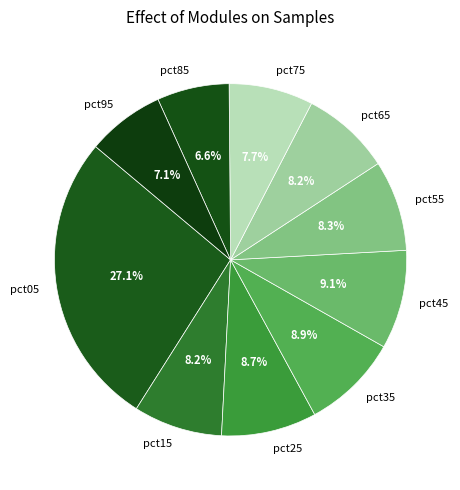

To the nearest percent, what is the difference between the largest and smallest slice percentages?

21%